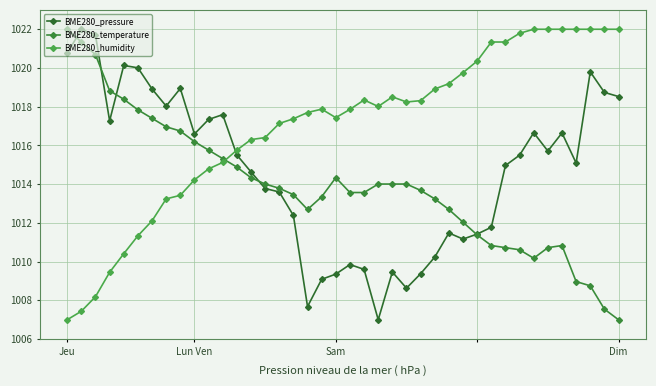

What is the sum of all BME280_temperature values?

40556.7